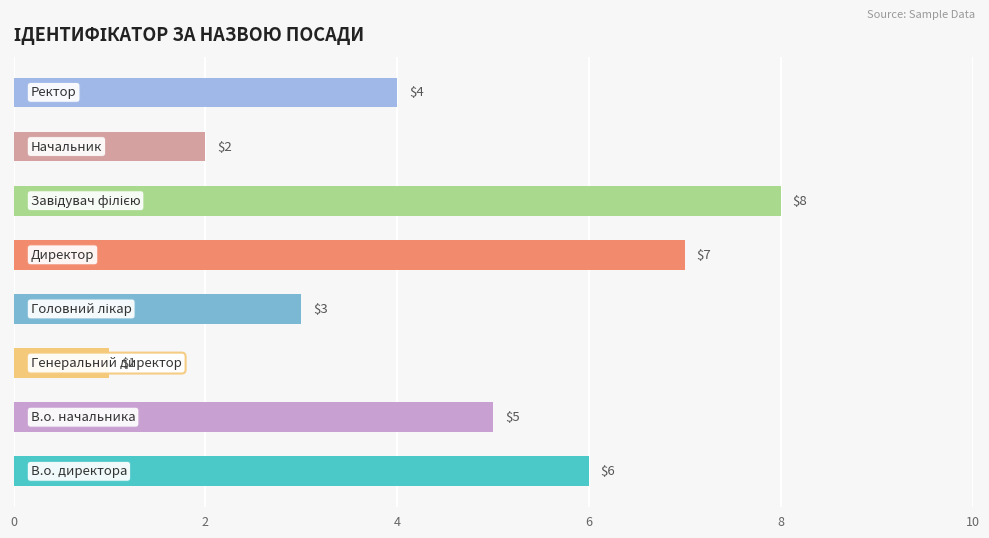

How many data points are less than 5?

4